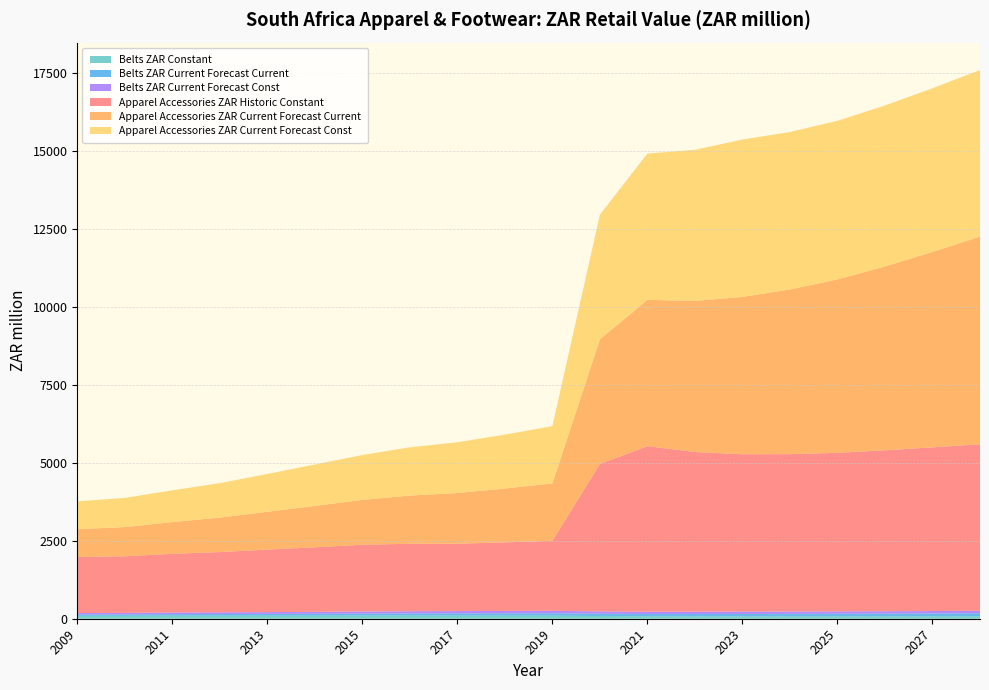

Does the chart have visible grid lines?

Yes